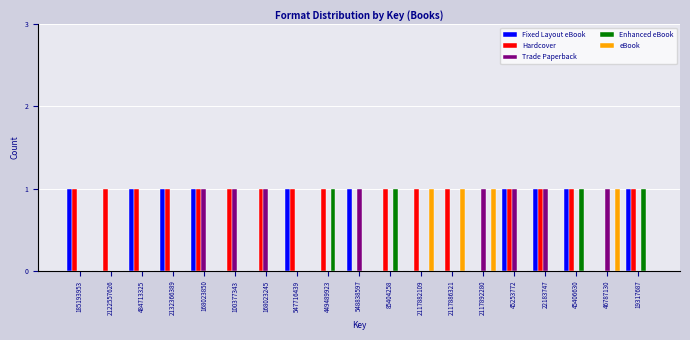

What is the sum of all Hardcover values?

16